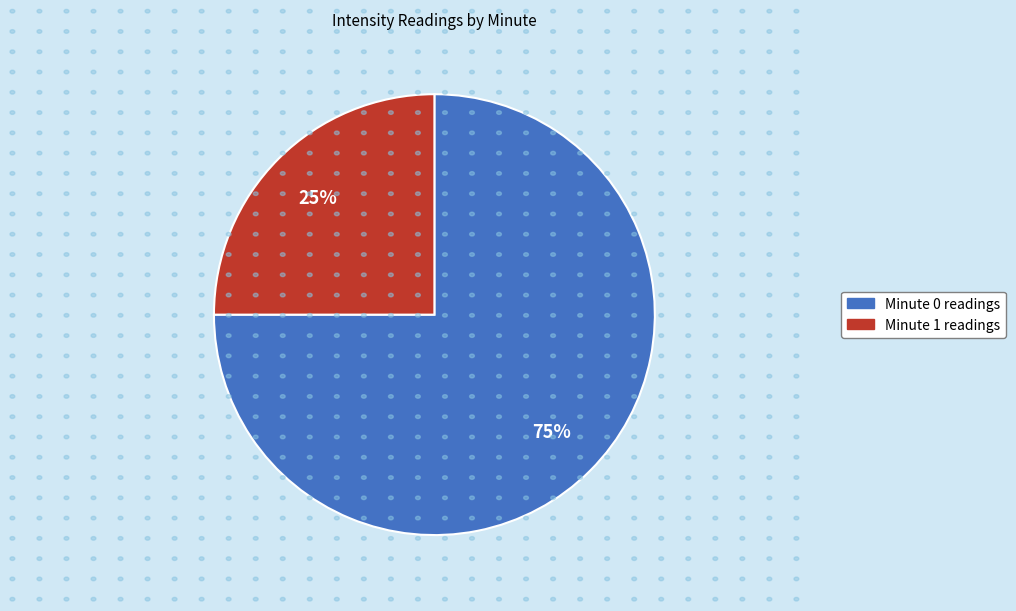

To the nearest percent, what is the difference between the largest and smallest slice percentages?

50%